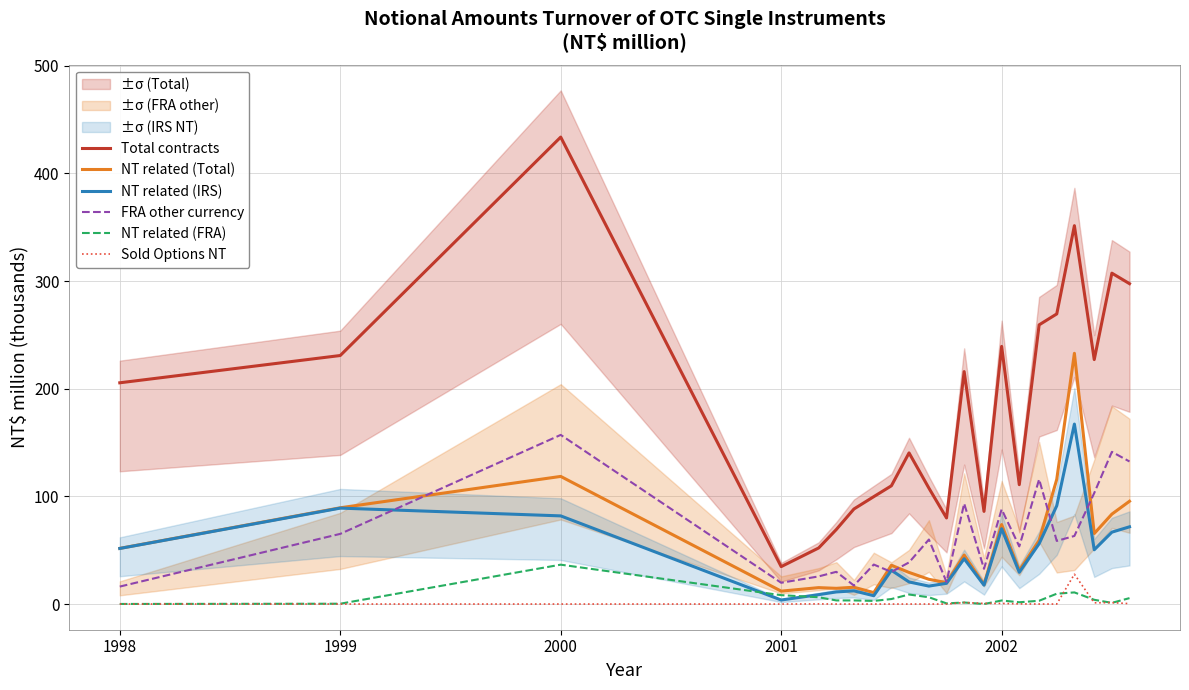

What is the greatest value displayed?

433.7